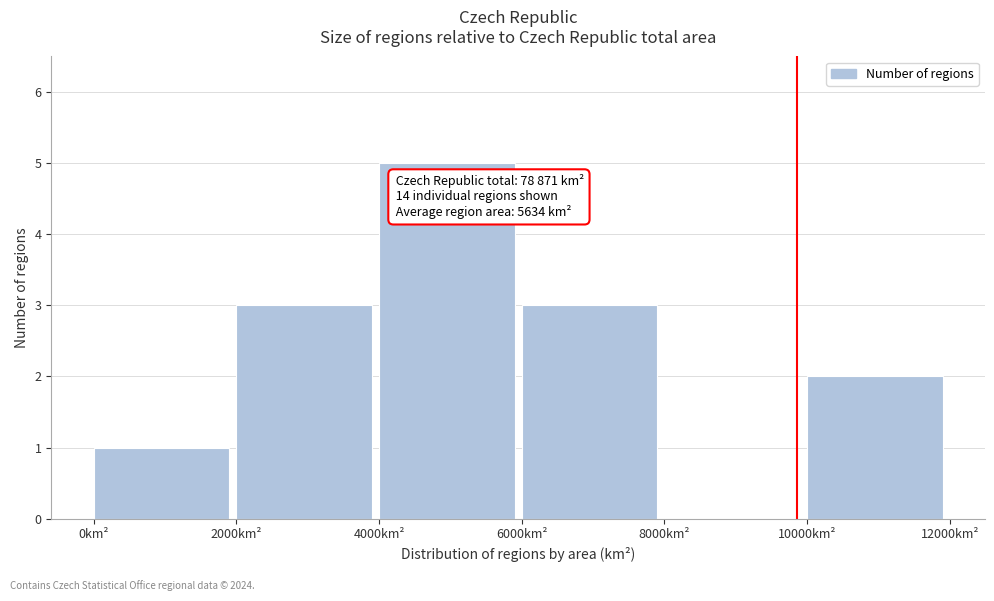

Over which range of the x-axis is the bar tallest?

4000 to 6000